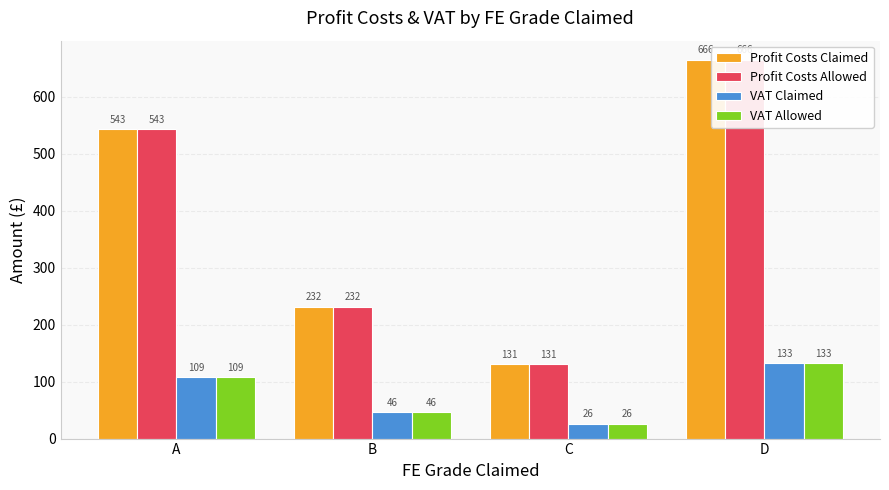

Rank the categories by Profit Costs Claimed value from highest to lowest.

D, A, B, C